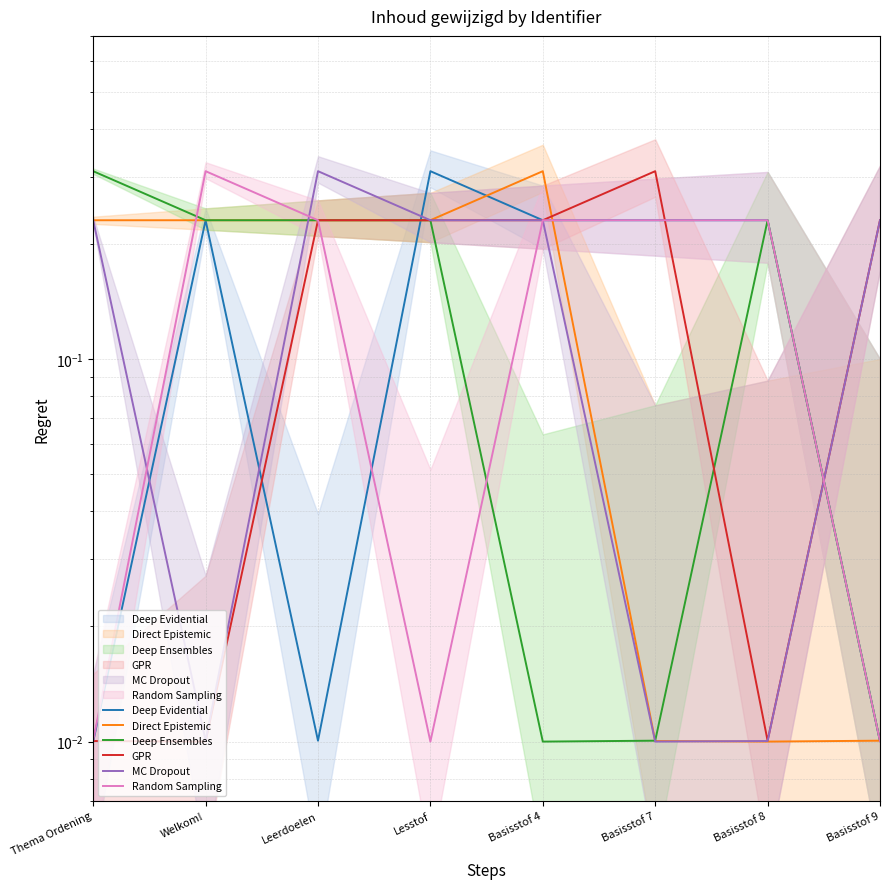

How many intersections are there between Random Sampling and Direct Epistemic?

4